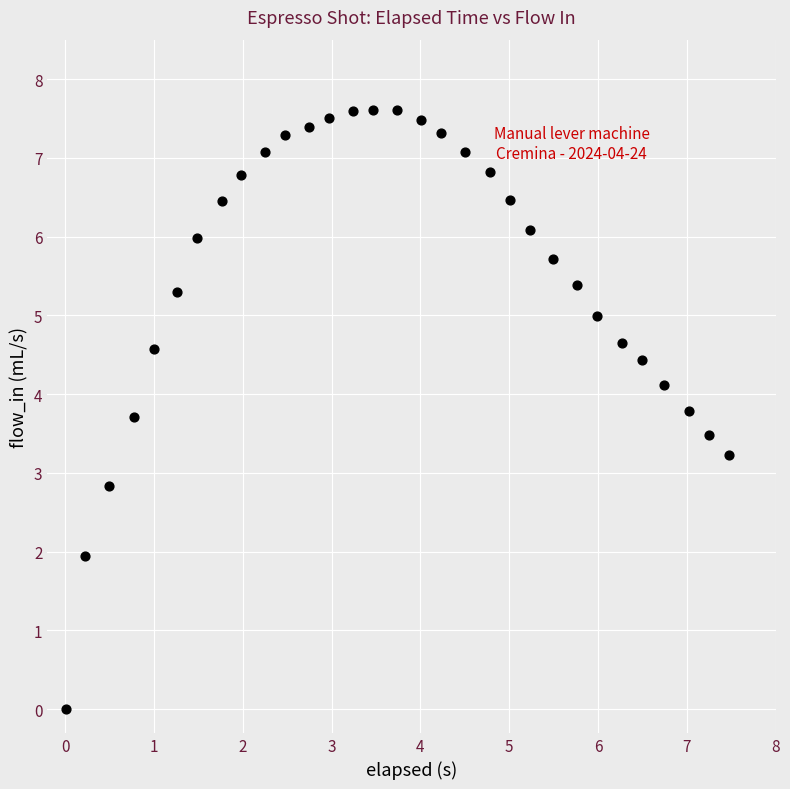

What is the range of X values (max minus min)?

7.5